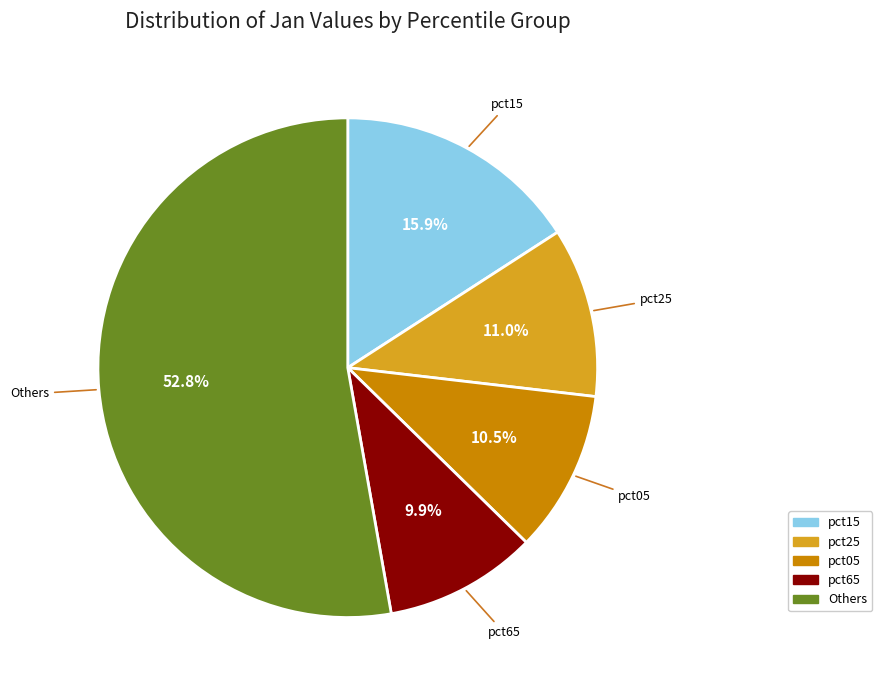

Is there a majority slice in this chart?

Yes